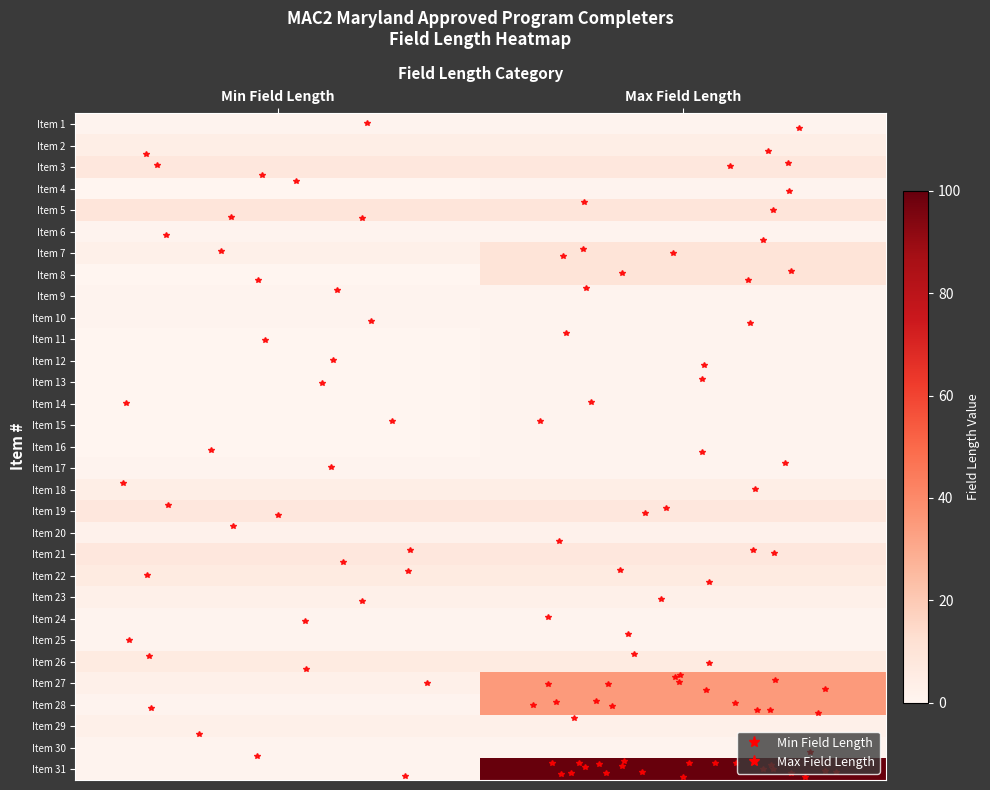

Count the number of categories in the chart.

2